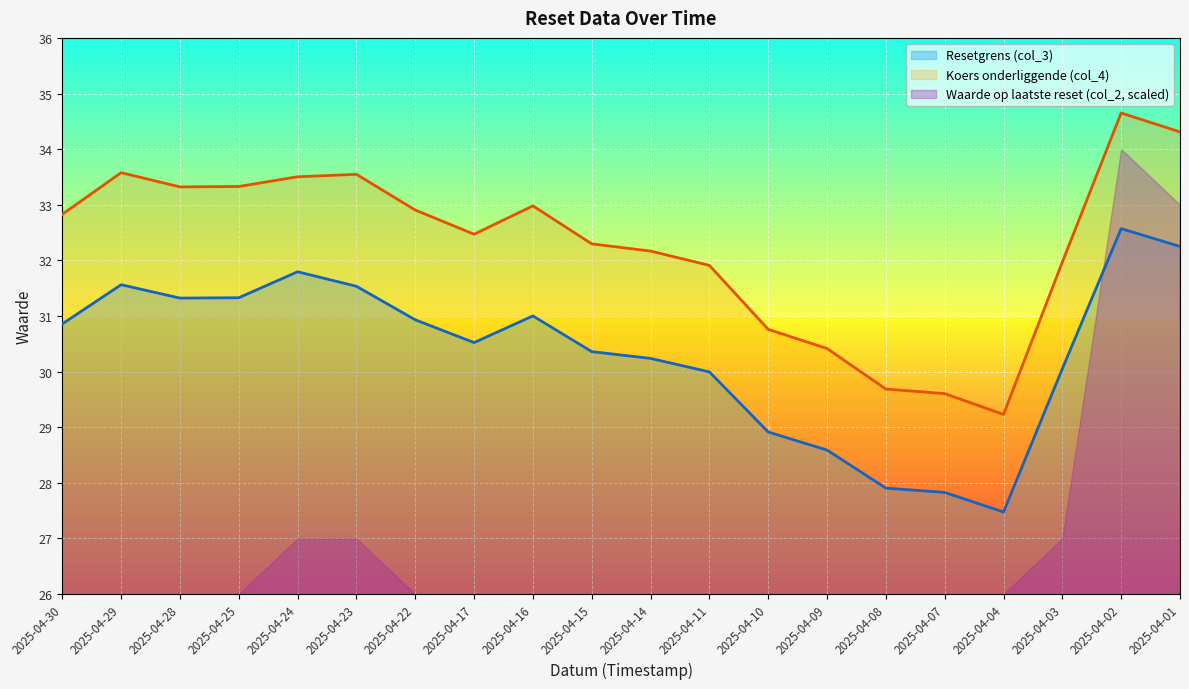

The Koers onderliggende (col_4) series shows 44.7 at 2025-04-22. True or false?

False